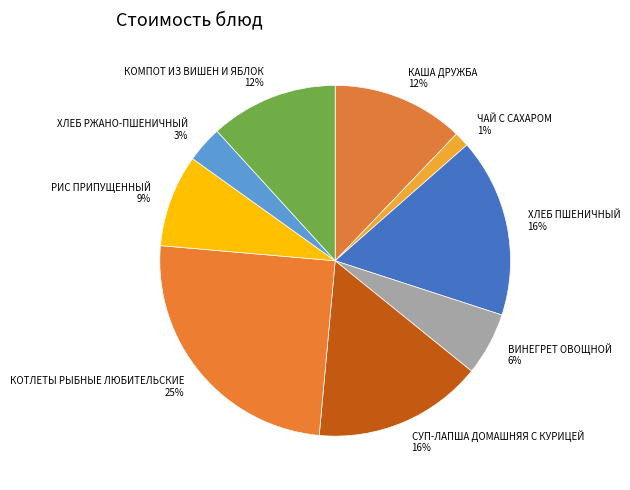

Which has a higher value, ХЛЕБ РЖАНО-ПШЕНИЧНЫЙ or РИС ПРИПУЩЕННЫЙ?

РИС ПРИПУЩЕННЫЙ